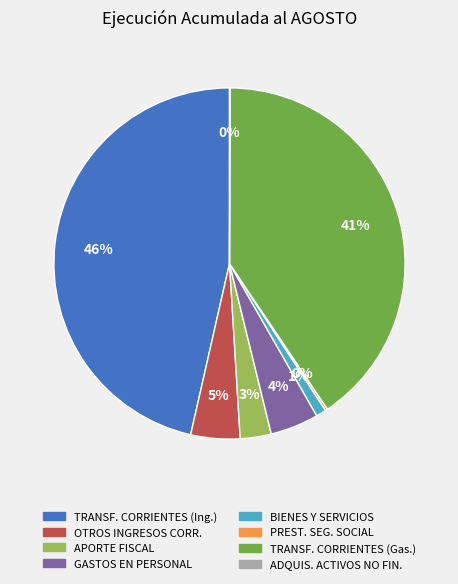

To the nearest percent, what is the difference between the largest and smallest slice percentages?

46%